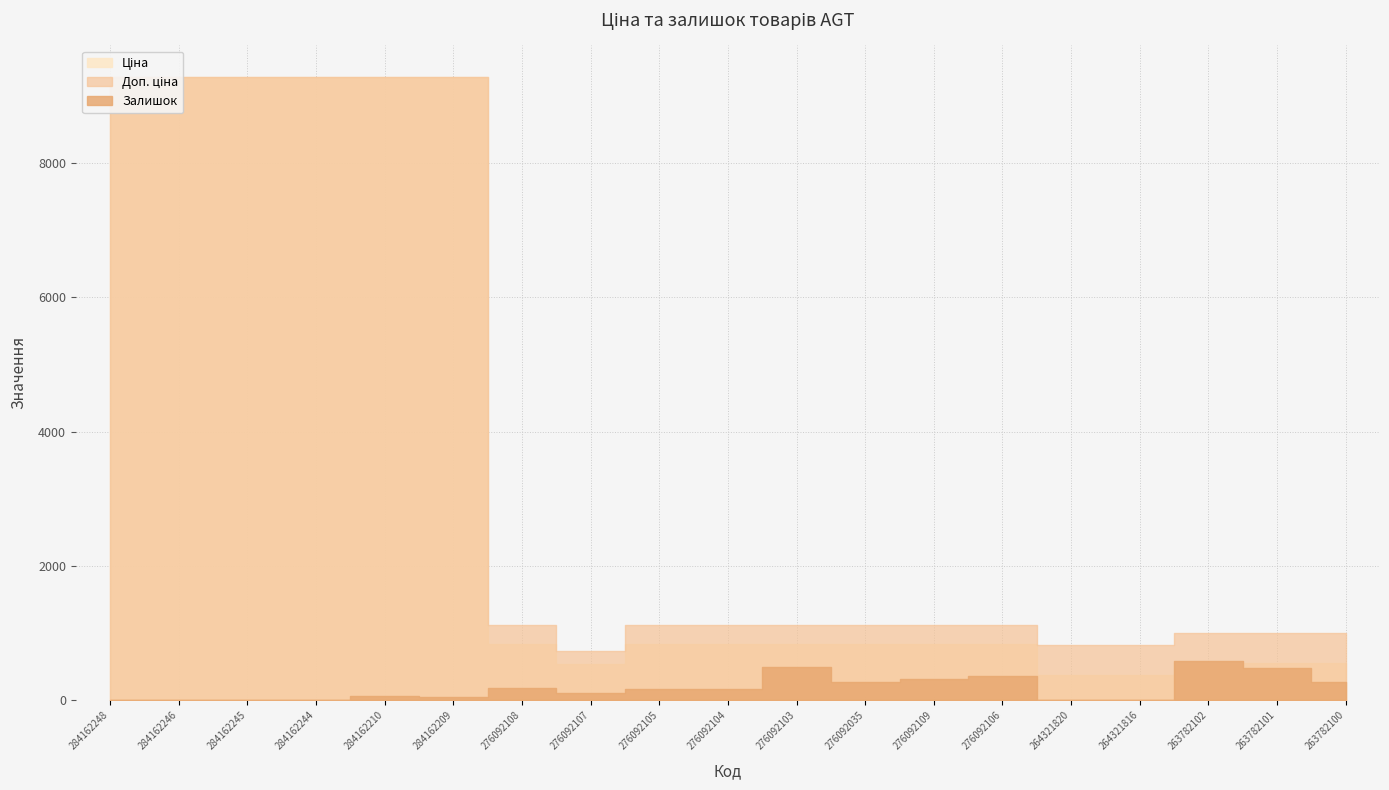

What is the average value of the Доп. ціна series?

3631.1